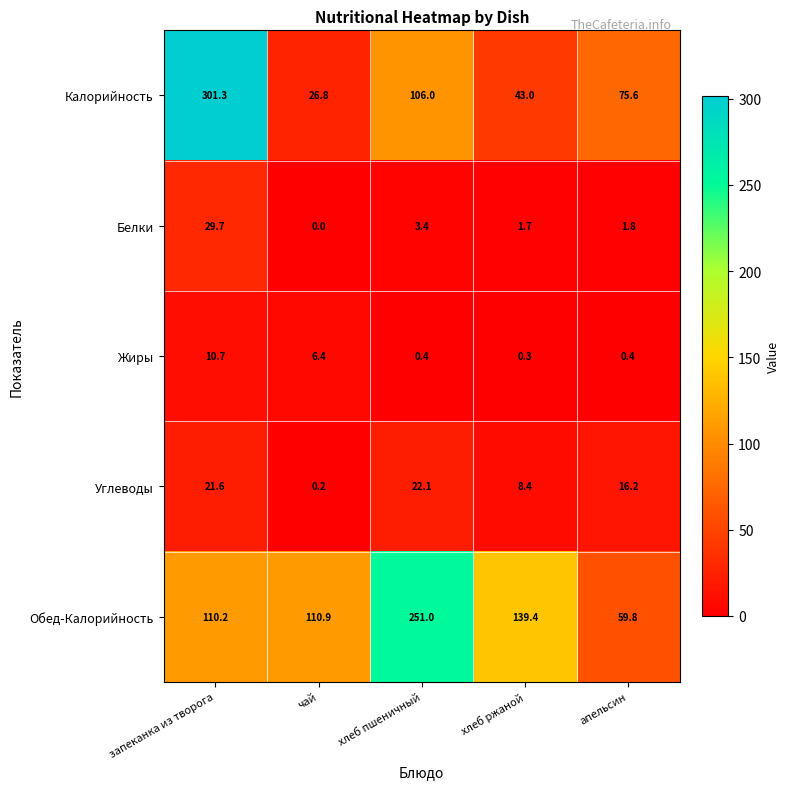

Reading right to left, what are all the values shown in this chart?

Калорийность: 75.6	43.0	106.0	26.8	301.3
Белки: 1.8	1.7	3.4	0.0	29.7
Жиры: 0.4	0.3	0.4	6.4	10.7
Углеводы: 16.2	8.4	22.1	0.2	21.6
Обед-Калорийность: 59.8	139.4	251.0	110.9	110.2